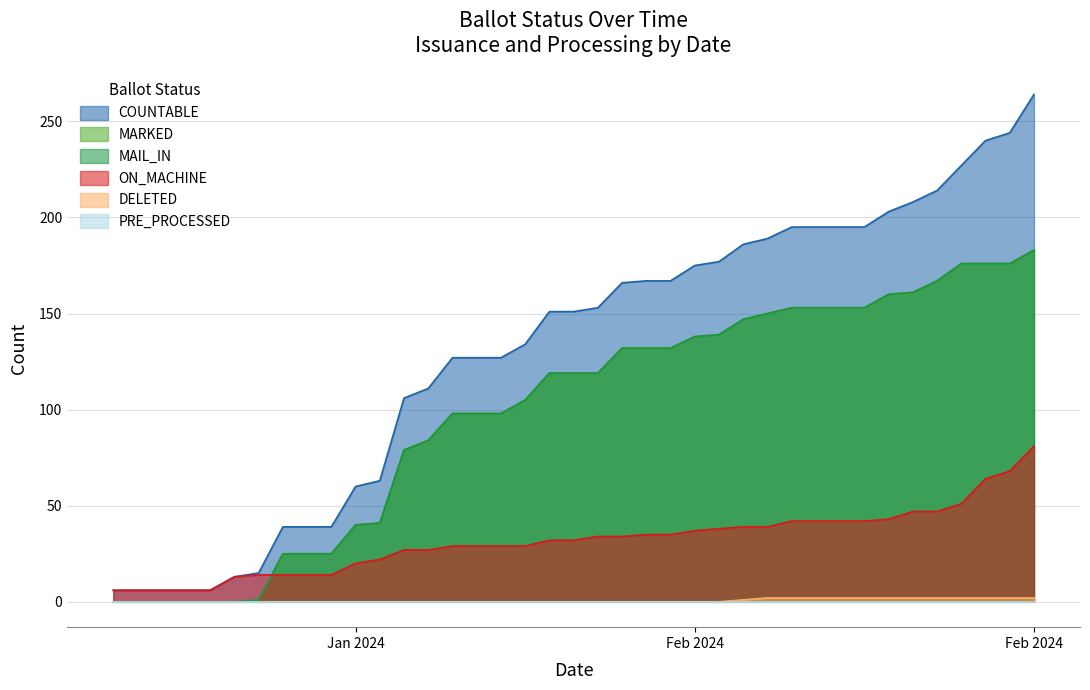

True or false: DELETED has more than 2 points higher than both neighbors.

False